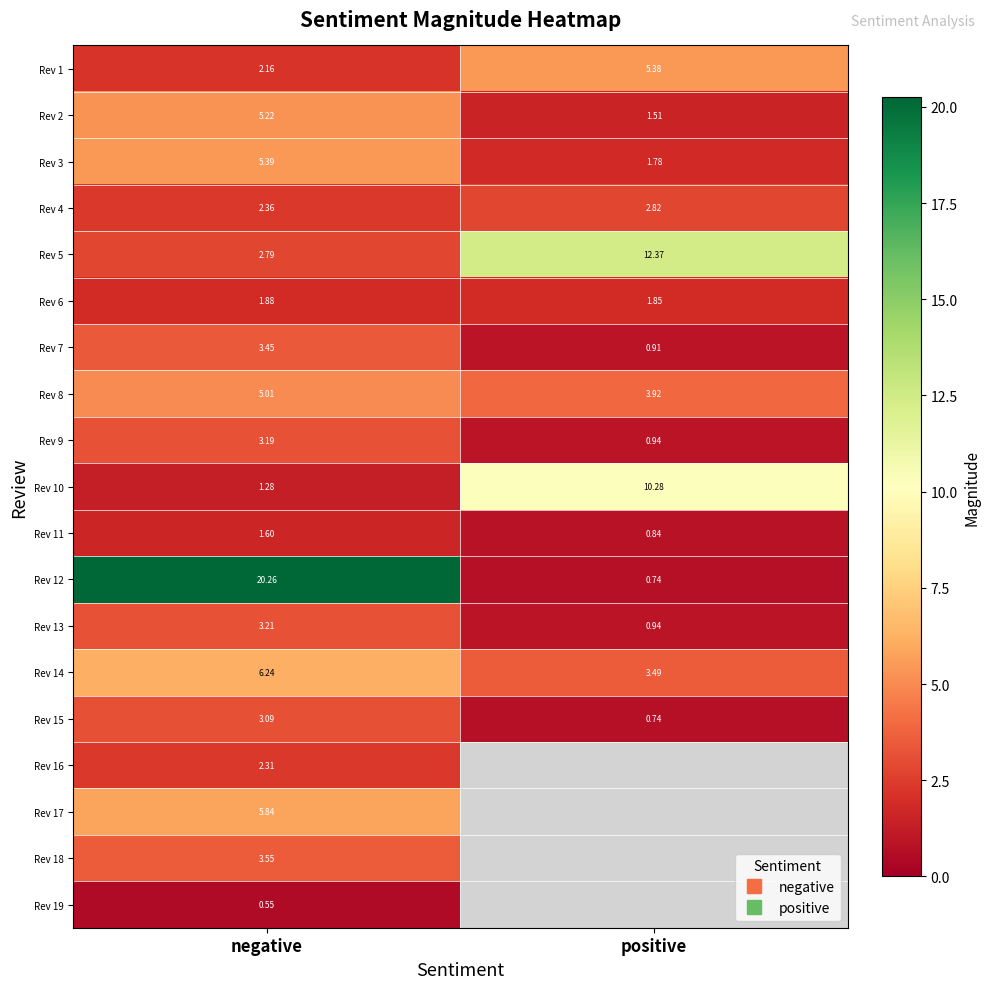

What is the difference between the Rev 2 values at positive and negative?

3.7